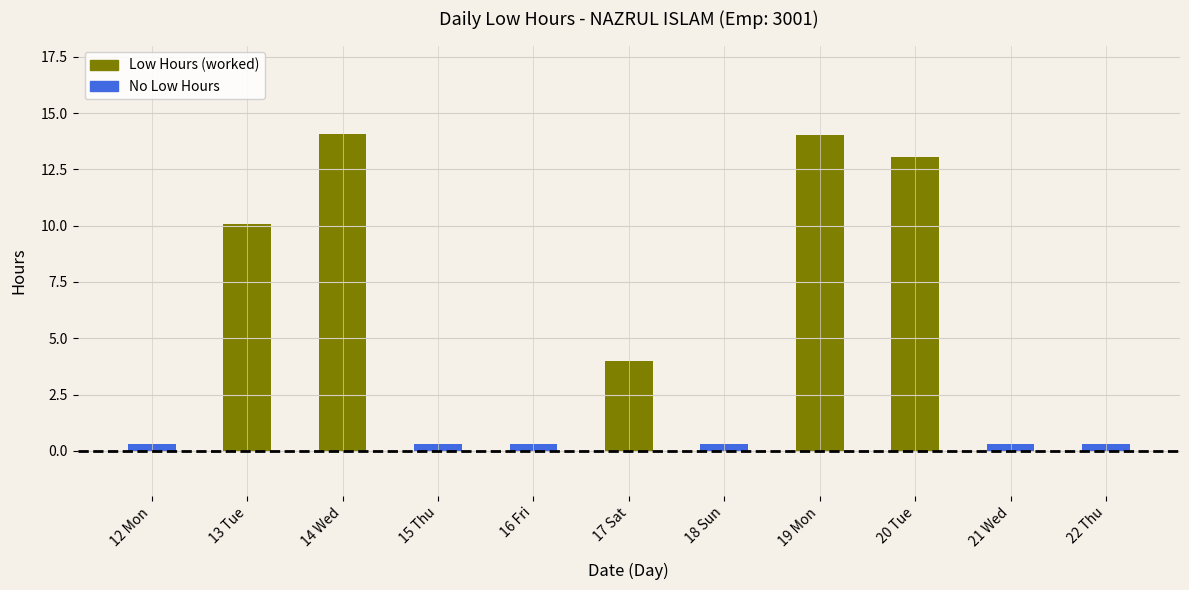

Which category has the lowest value across all series?

12-Mon-1